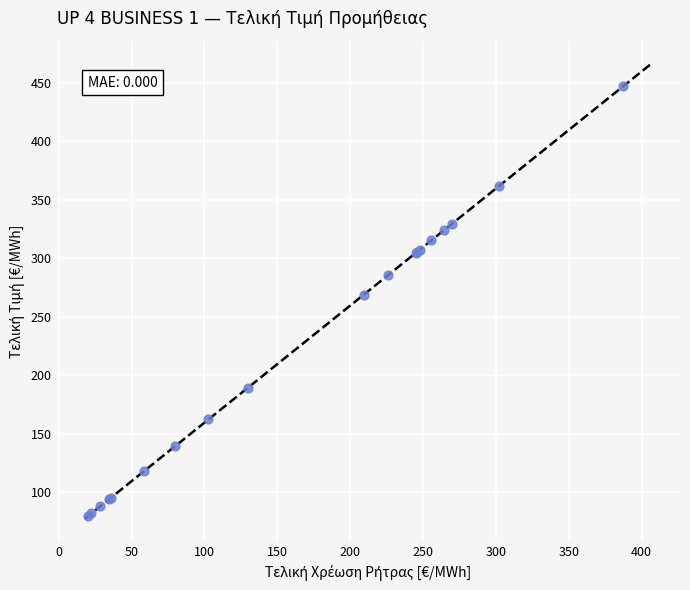

What Y value in the scatter plot is closest to 263?

268.8